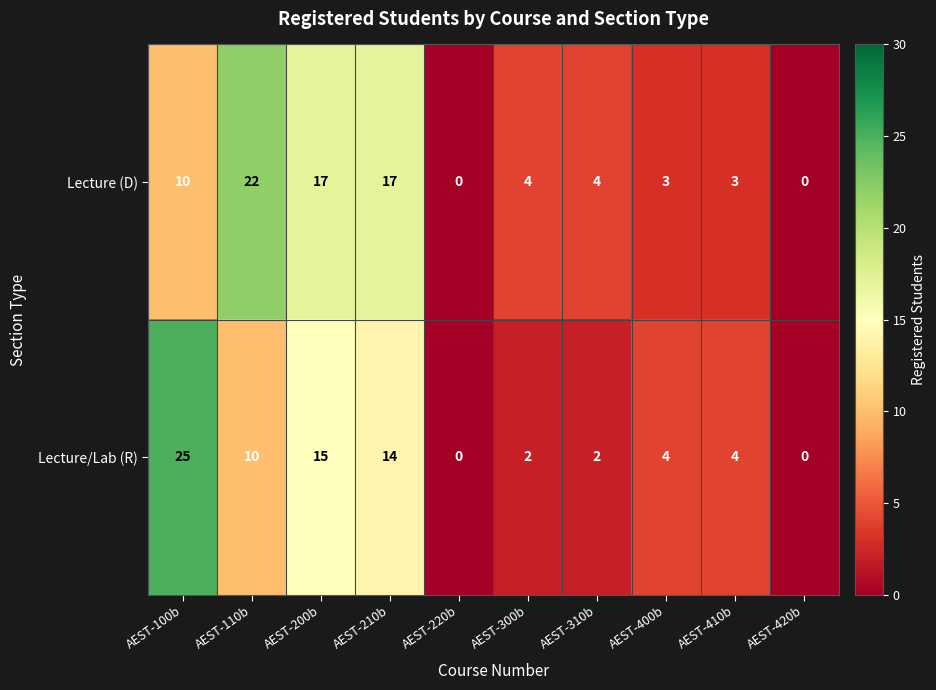

Which series has the largest total across all categories?

Lecture (D)